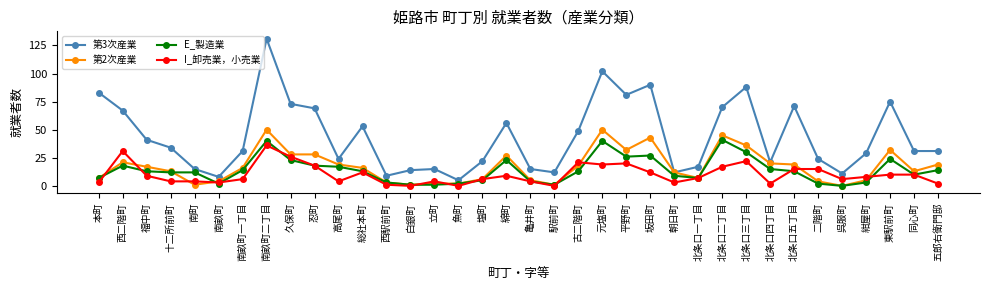

What is the sum of the E_製造業 values at 駅前町 and 古二階町?

14